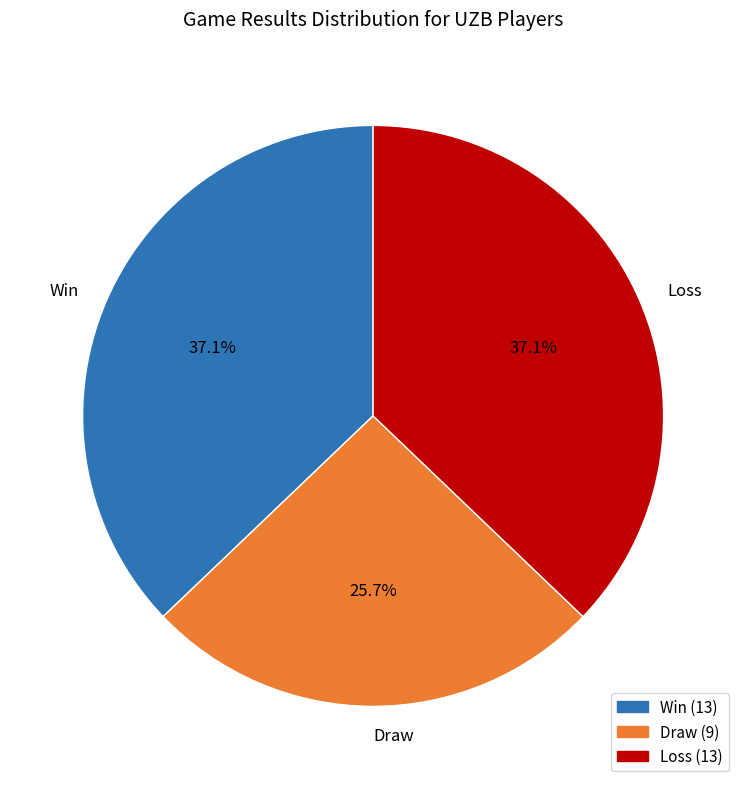

What percentage is NOT represented by Win?

62.9%